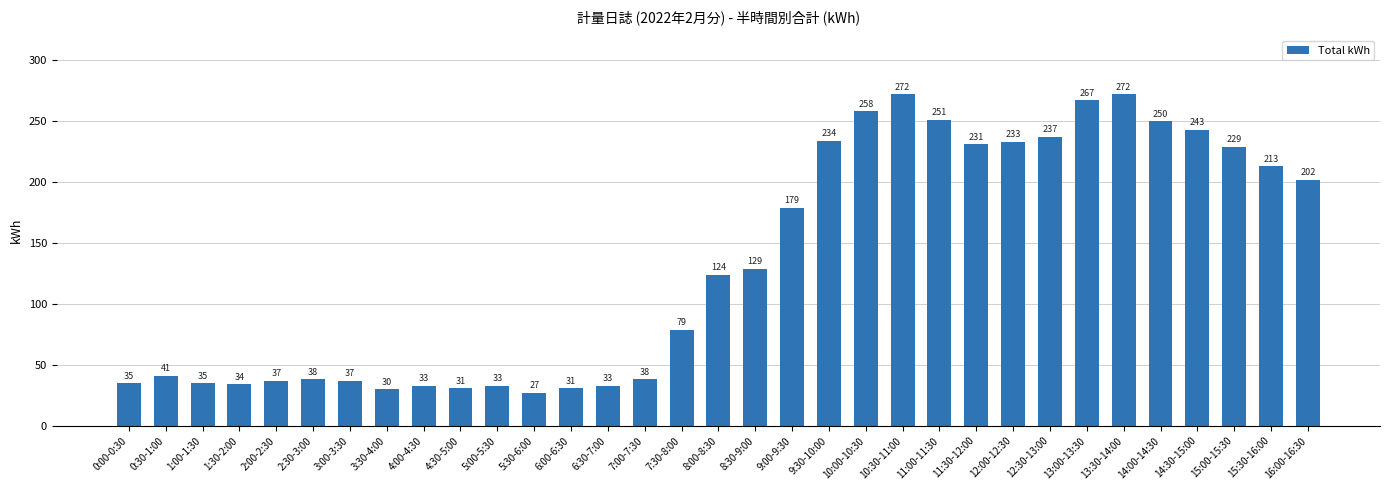

The chart shows a value of 272 at 10:30-11:00. True or false?

True